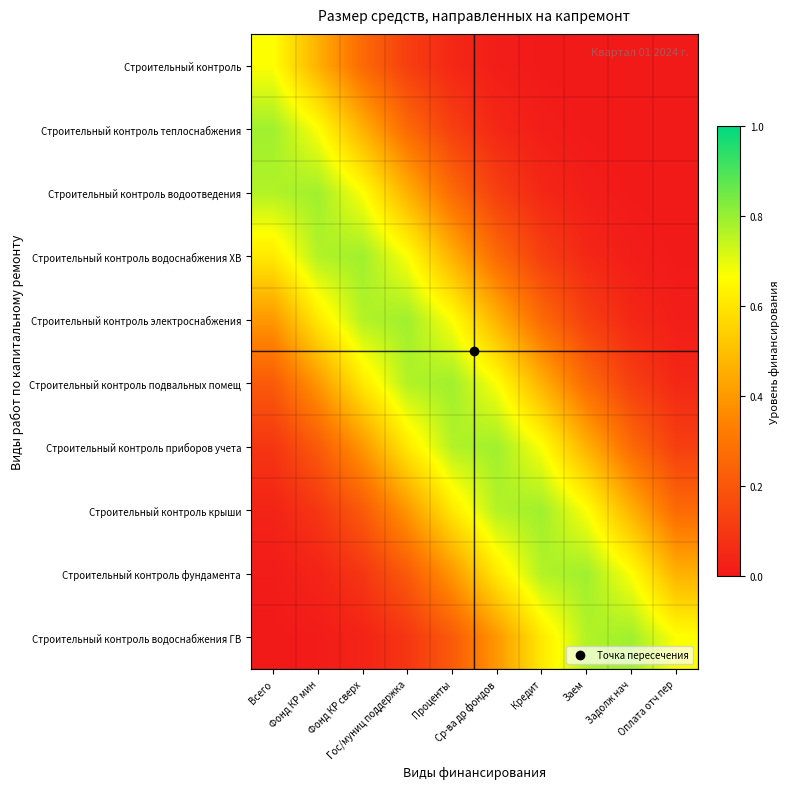

At Оплата отч пер, list the series in order from largest to smallest.

Строительный контроль водоснабжения ГВ, Строительный контроль фундамента, Строительный контроль крыши, Строительный контроль приборов учета, Строительный контроль подвальных помещ, Строительный контроль электроснабжения, Строительный контроль водоснабжения ХВ, Строительный контроль водоотведения, Строительный контроль теплоснабжения, Строительный контроль